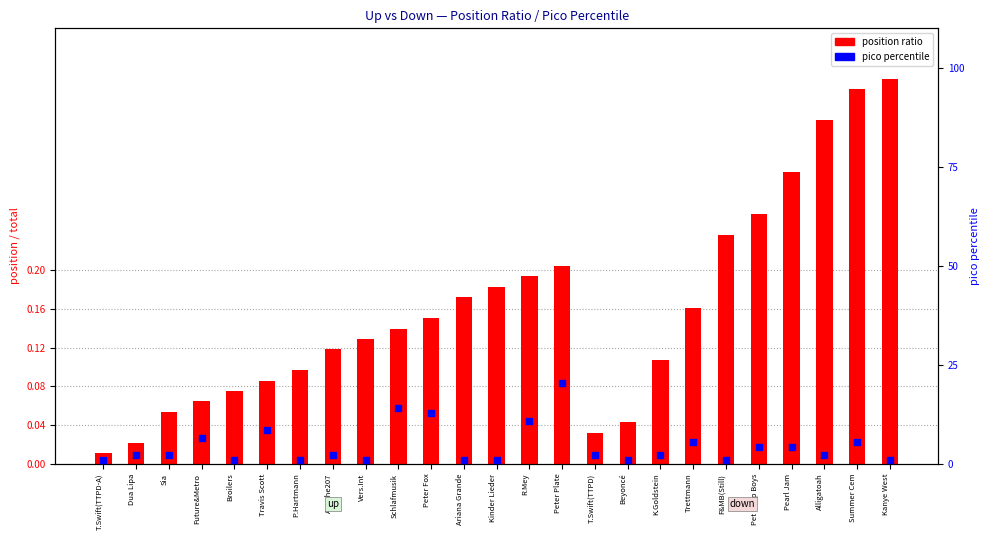

What is the total value across all series at Sia?

2.2